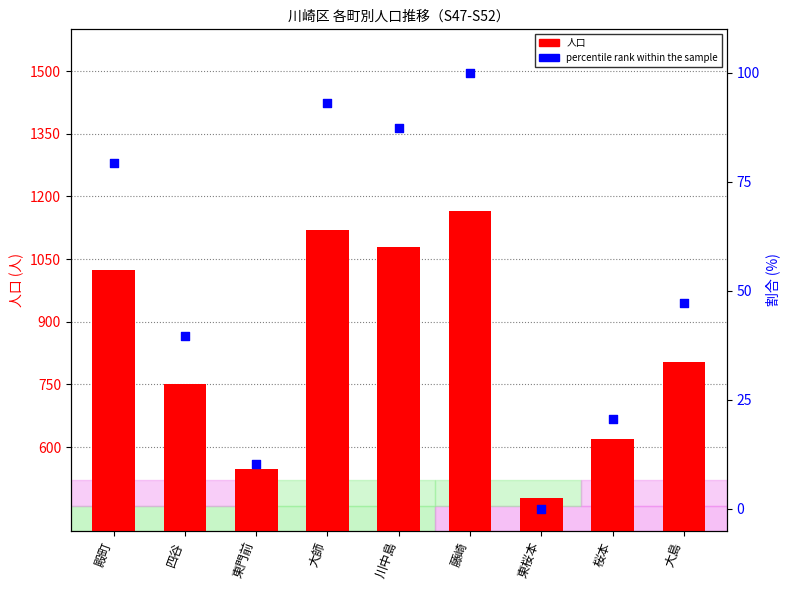

What are all the series names shown in the legend?

人口, percentile rank within the sample